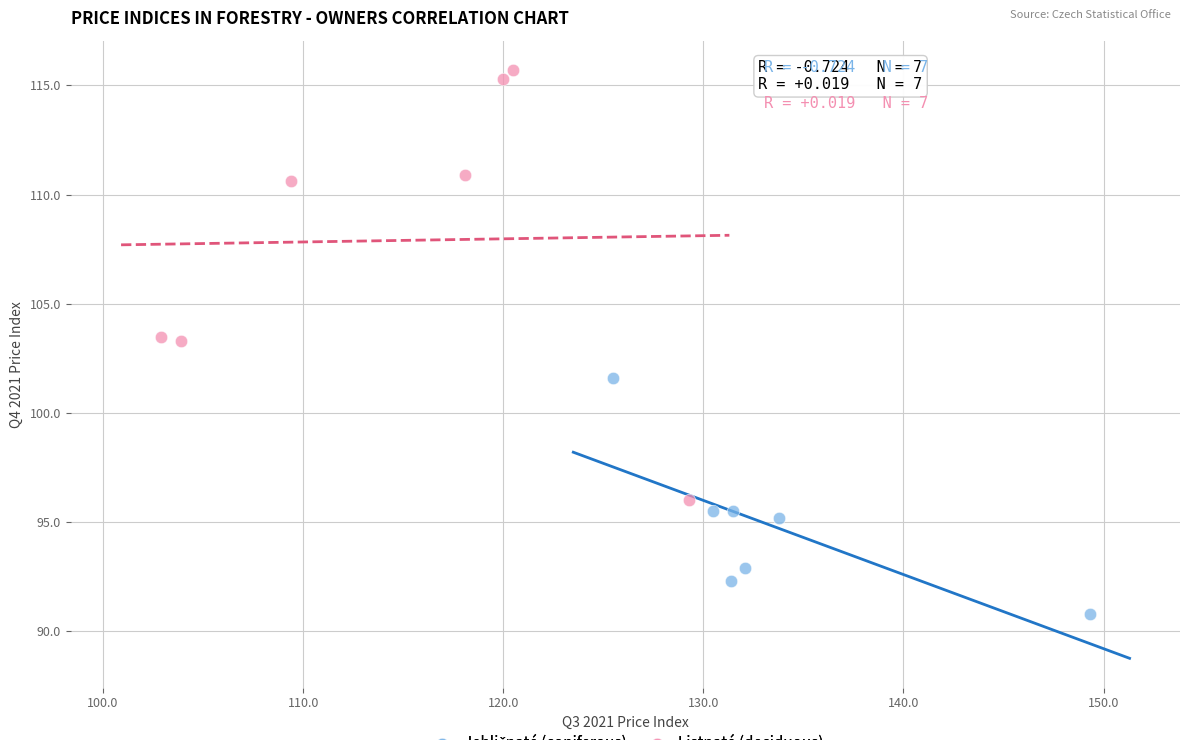

Which series contains the highest Y value?

Listnaté (deciduous)